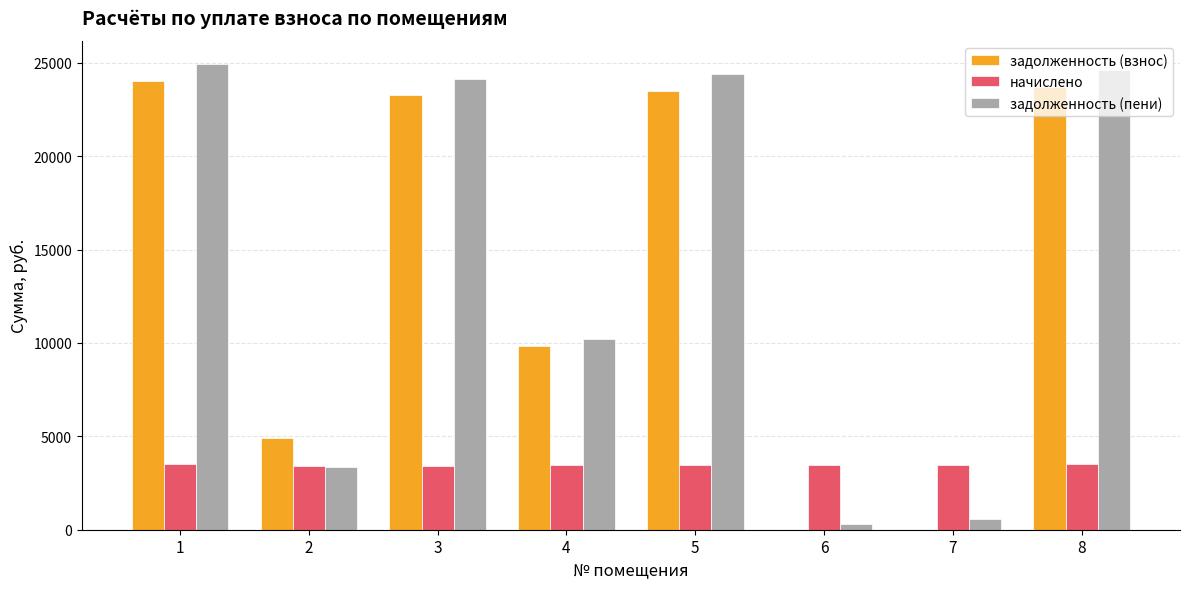

Which series has the largest range (max minus min)?

задолженность (пени)